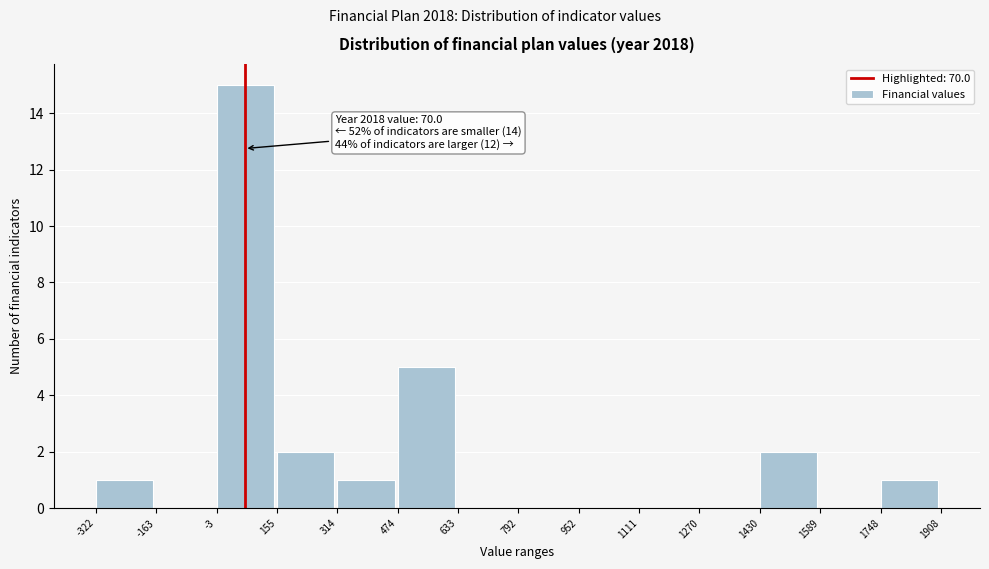

Over which range of the x-axis is the bar tallest?

-3 to 155